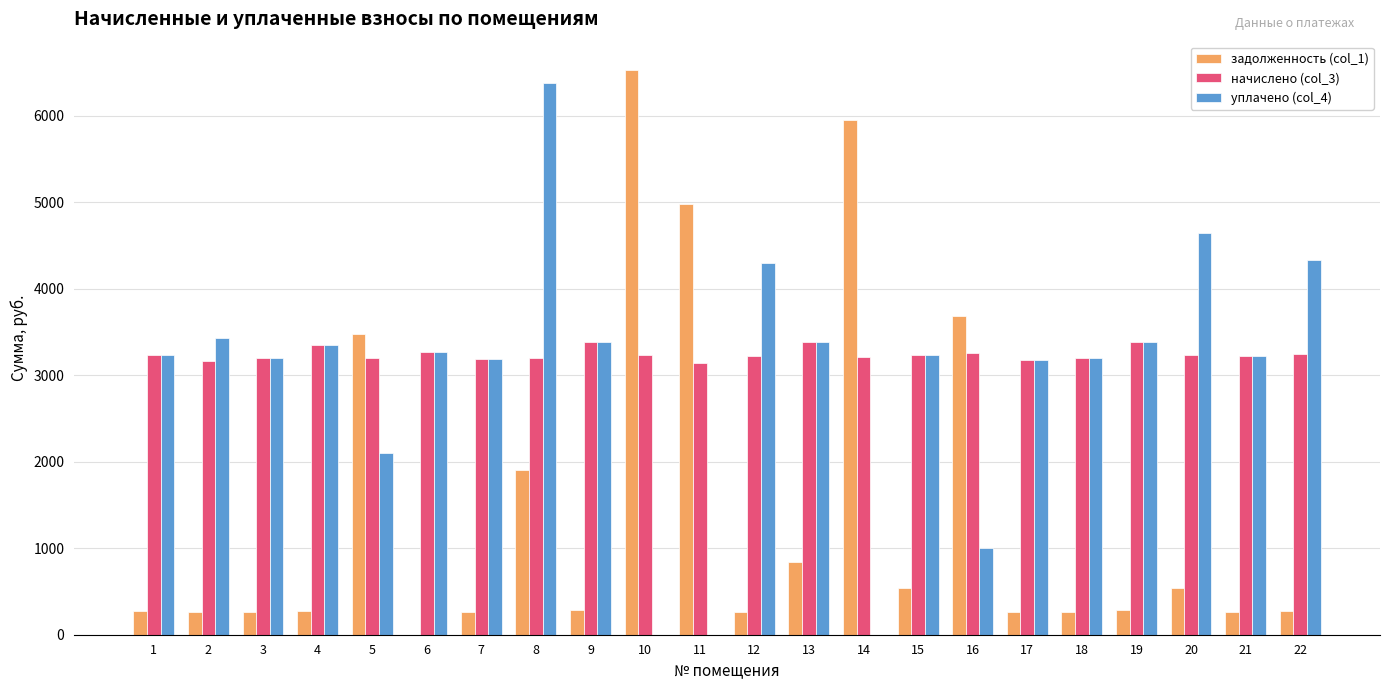

What is the sum of all начислено (col_3) values?

71315.6